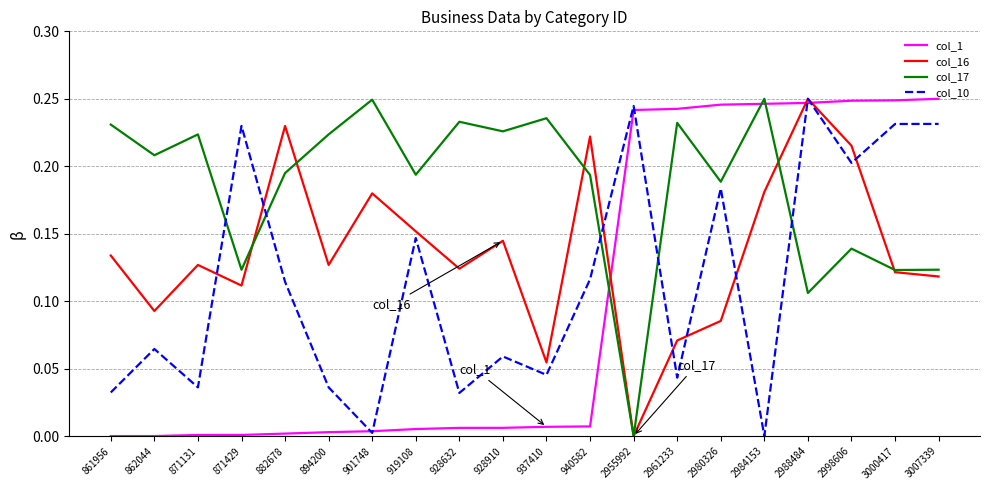

Is it true that col_1 equals 0.1 at 2988484?

False